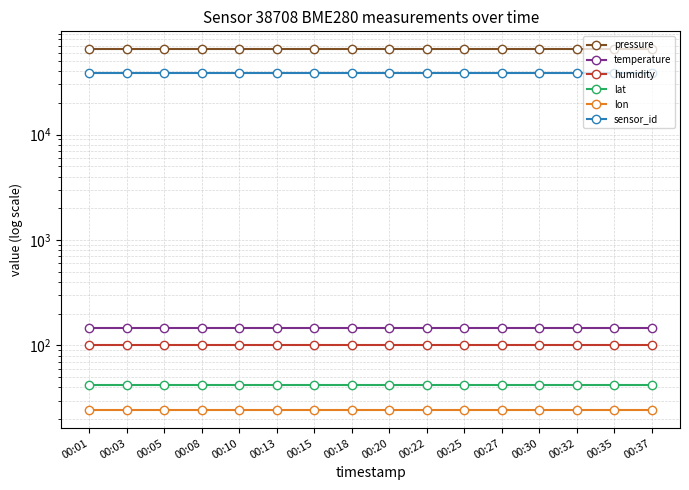

What is the value of the humidity point at the 9th from the left?

100.0